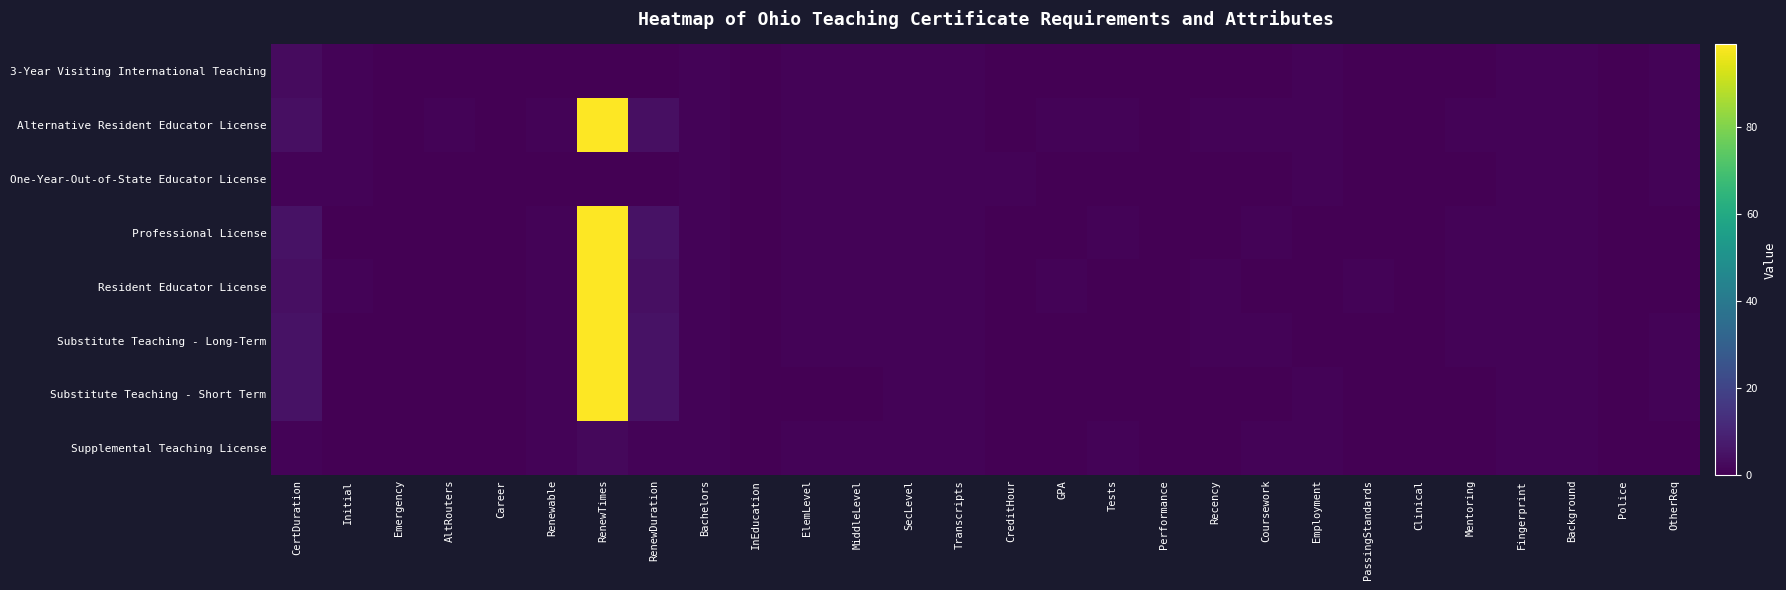

At how many categories does at least one series exceed 73?

1